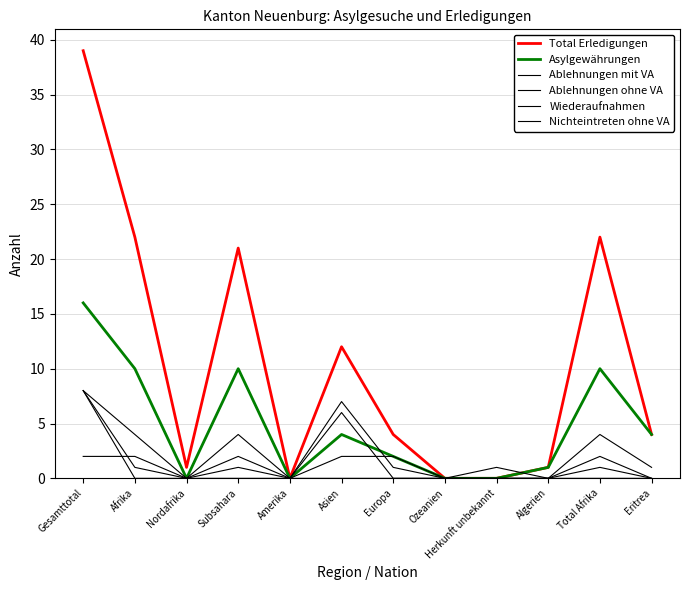

What is the difference between the Total Erledigungen values at Asien and Ozeanien?

12